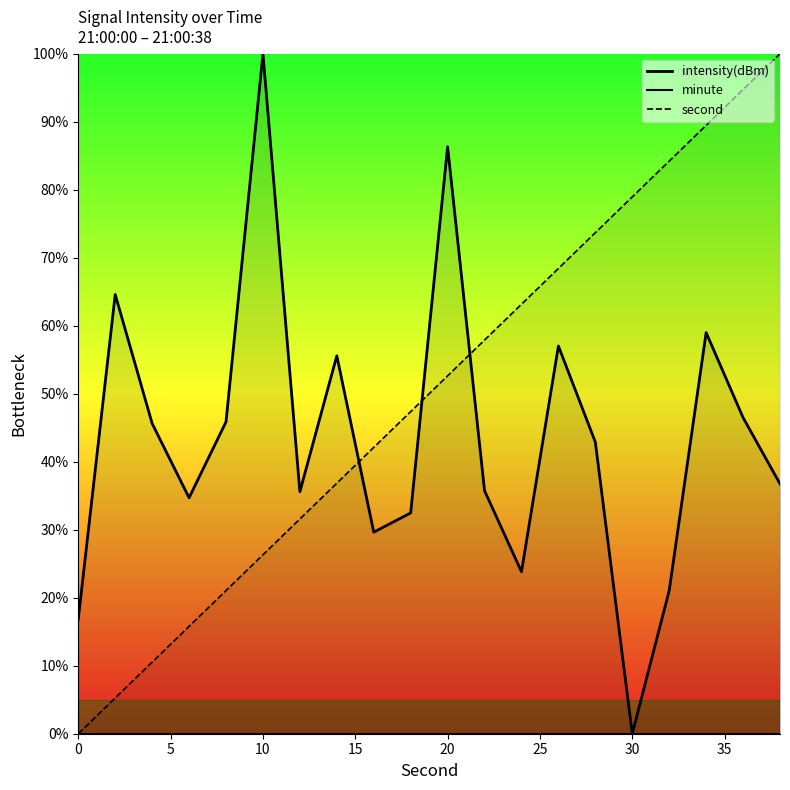

How many lines are shown in the chart?

2